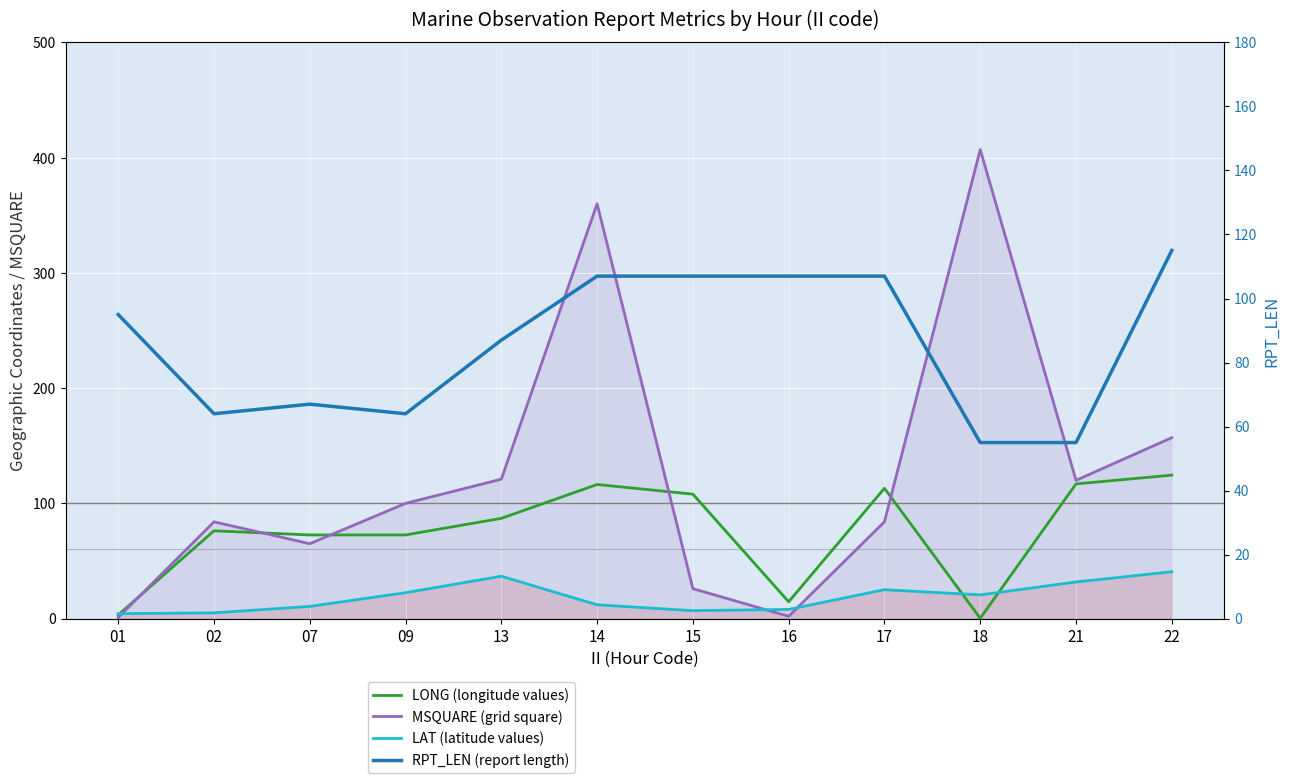

Between which two adjacent categories do MSQUARE (grid square) and LAT (latitude values) first intersect?

01 and 02